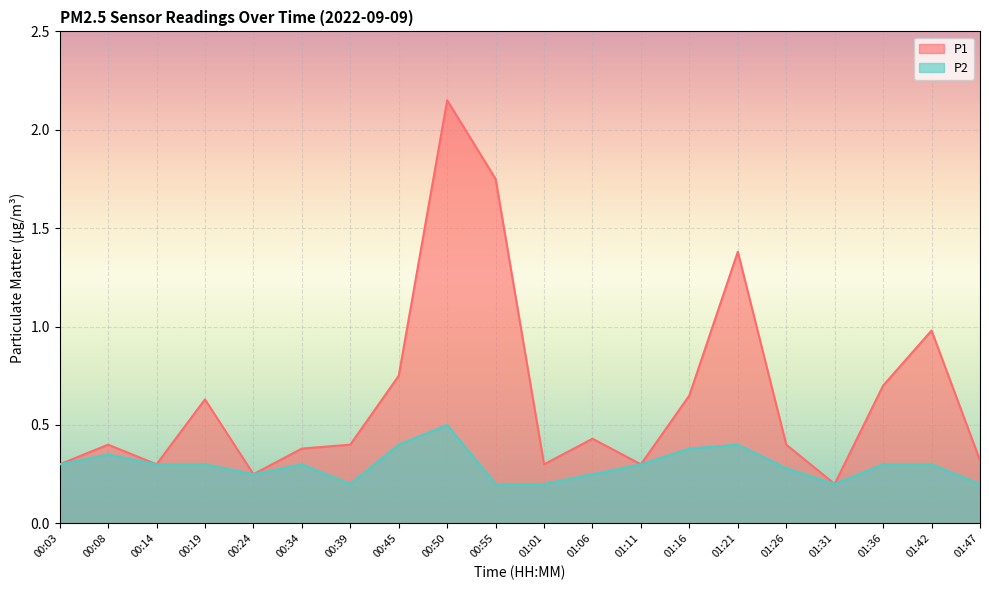

True or false: P1 has a value of 0.1 at 01:06.

False